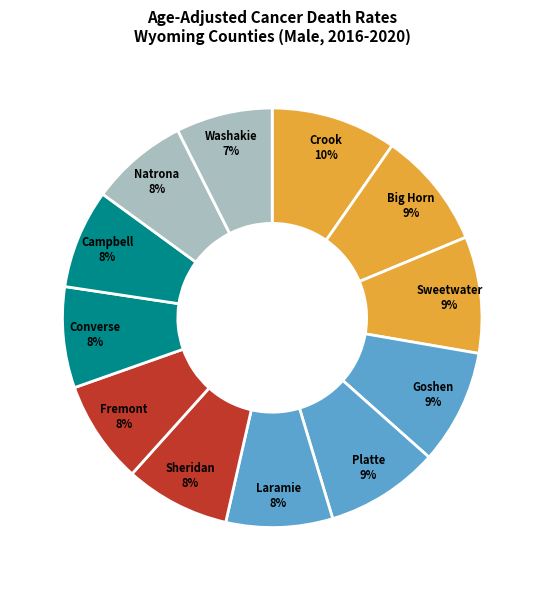

Is there any slice that represents more than half of the pie?

No